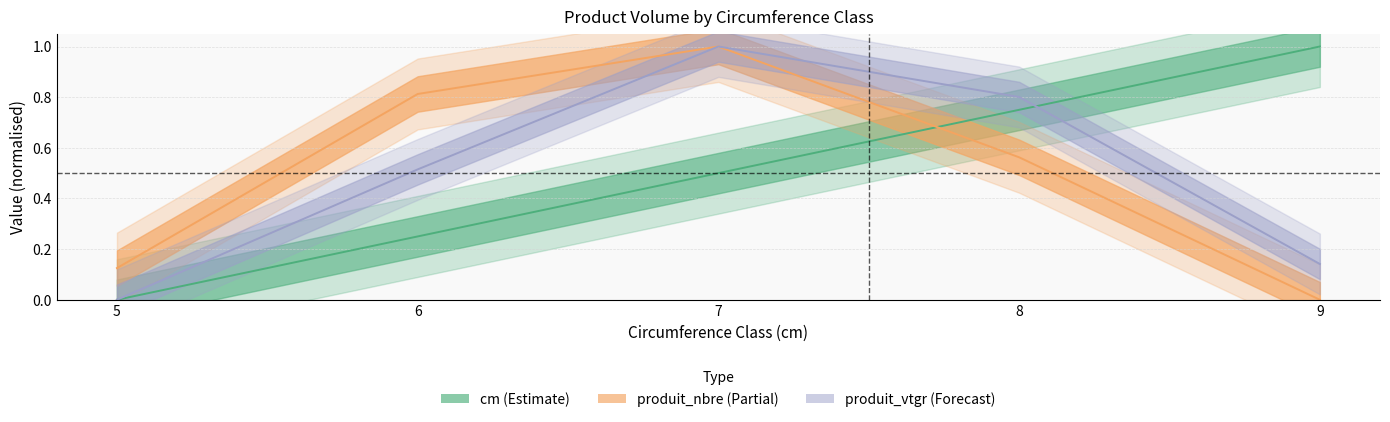

At 8, list the series in order from smallest to largest.

produit_nbre, cm, produit_vtgr